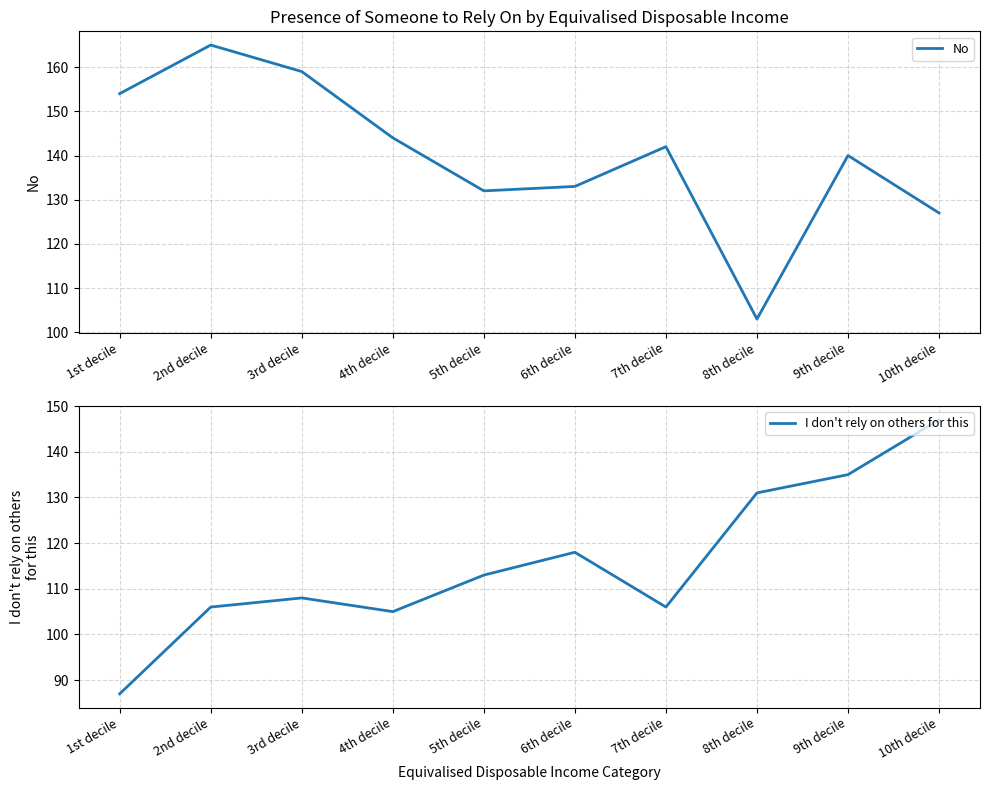

Is it true that I don't rely on others for this equals 106 at 2nd decile?

True